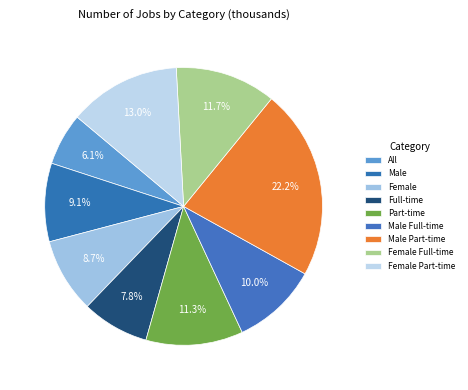

What is the smallest slice in the pie chart?

All